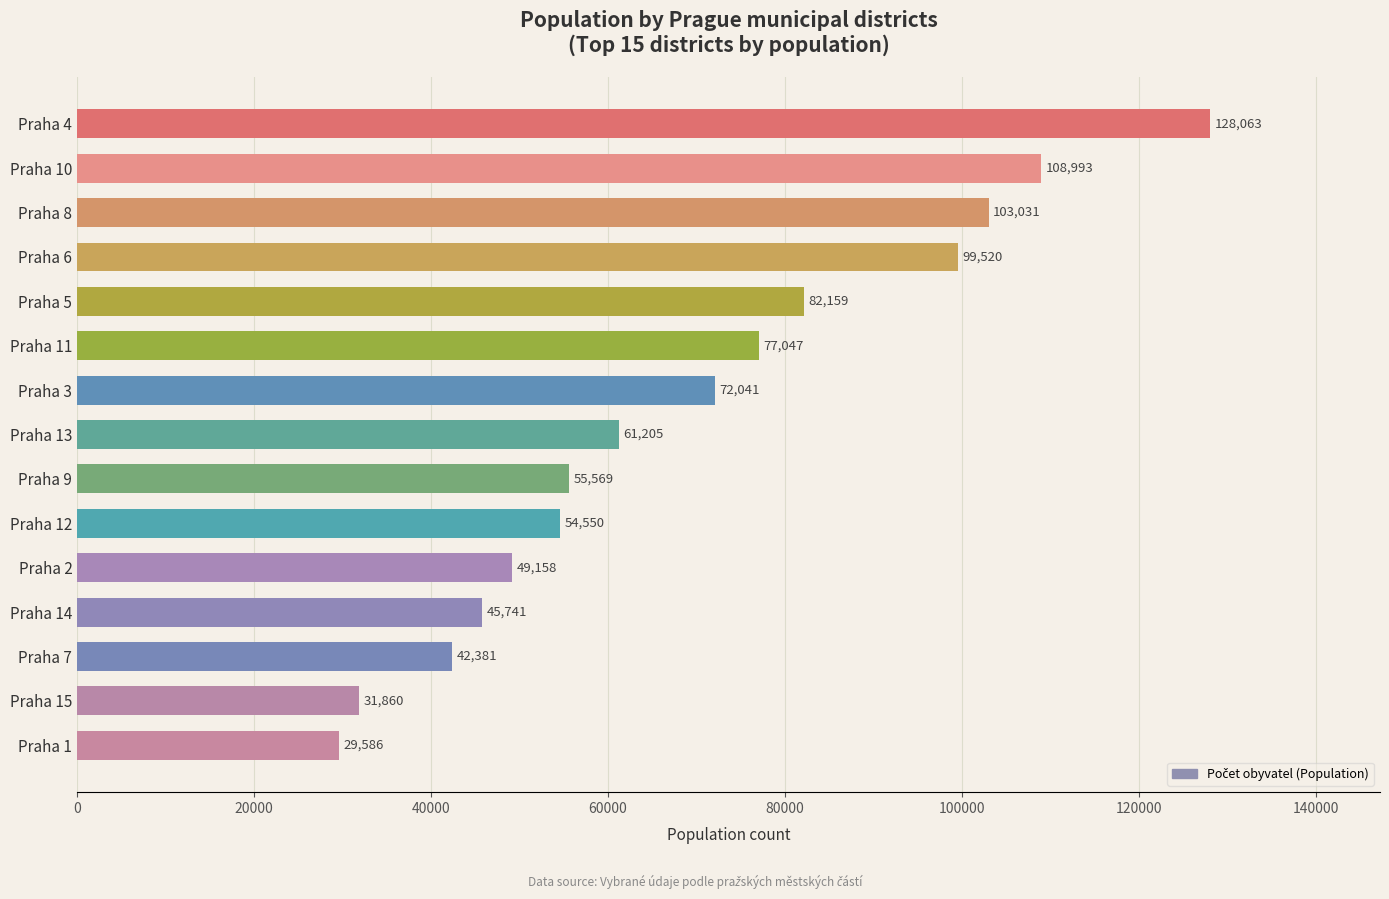

How many data points does each series have?

15